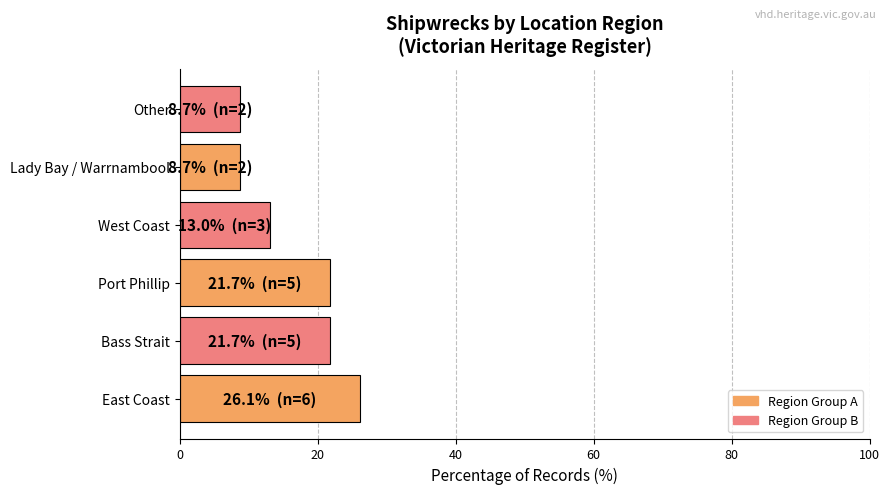

What is the difference between the second highest and minimum values?

13.0